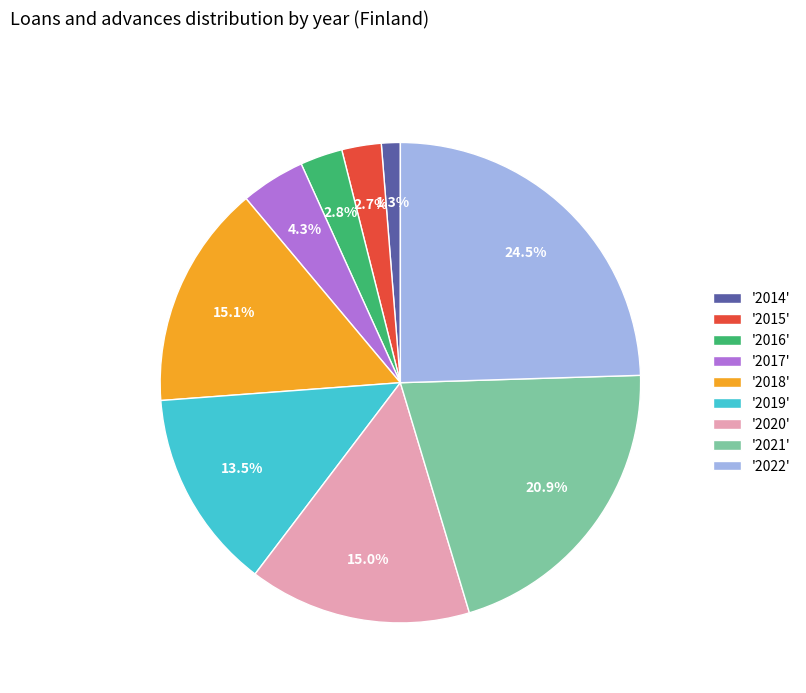

Approximately how many times larger is the value at '2021' compared to '2020'?

1.4